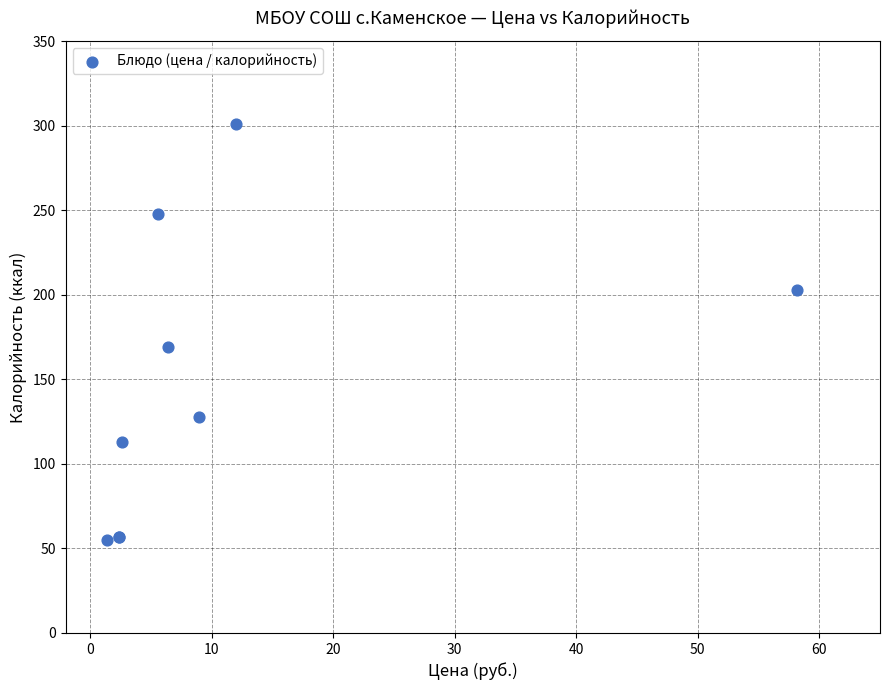

What Y value in the scatter plot is closest to 178?

169